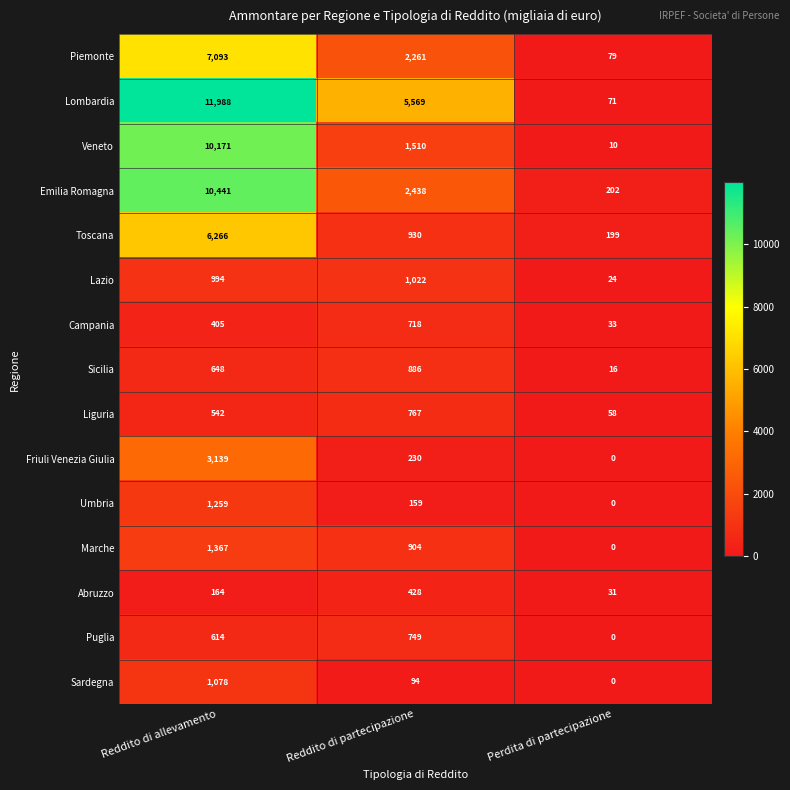

The Toscana series shows 199 at Perdita di partecipazione. True or false?

True